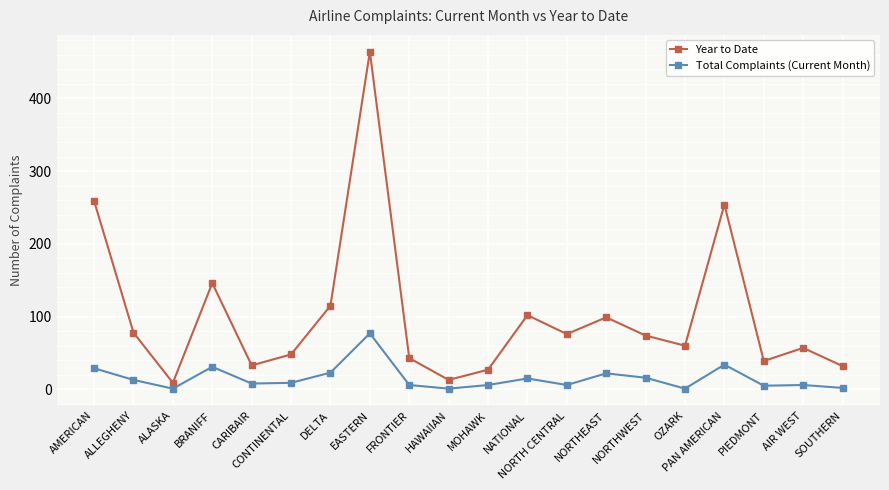

Rank the series by their average value, from lowest to highest.

Total Complaints (Current Month), Year to Date